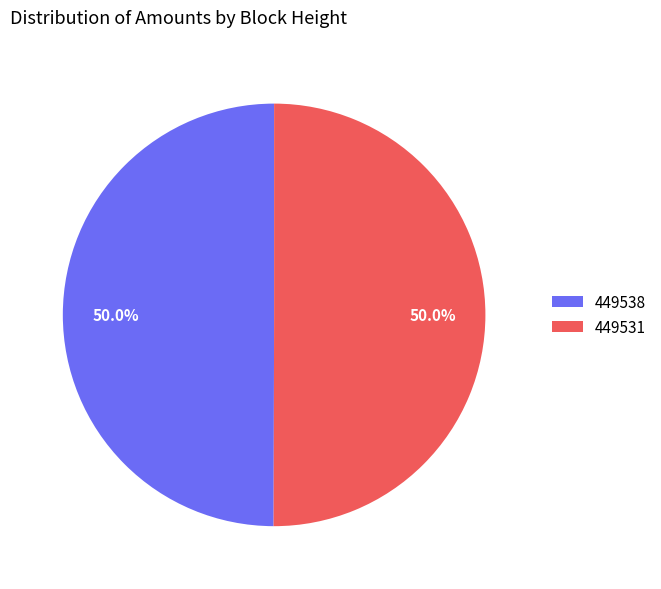

To the nearest percent, what is the average slice percentage?

50%